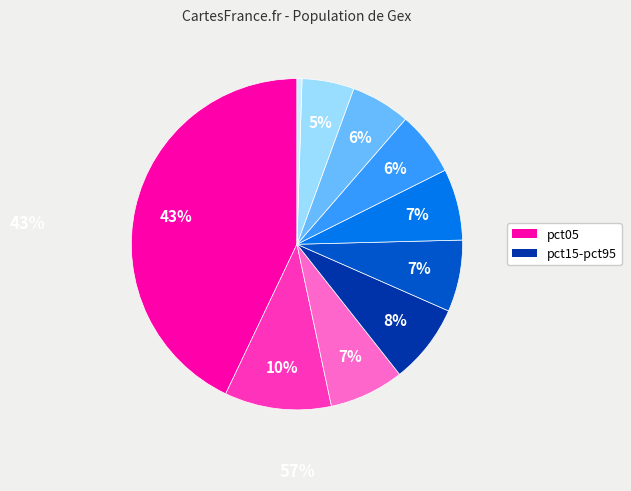

To the nearest percent, what is the average slice percentage?

10%